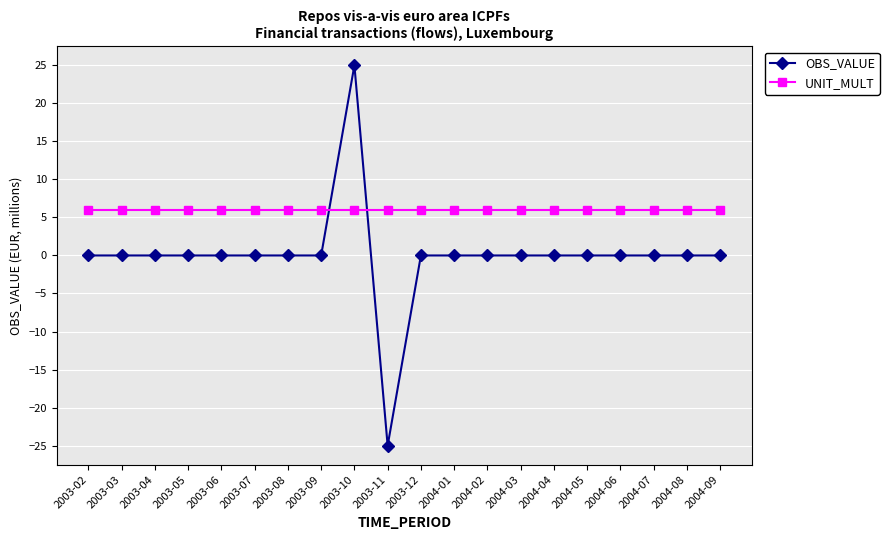

What is the label of the 6th point from the right?

2004-04